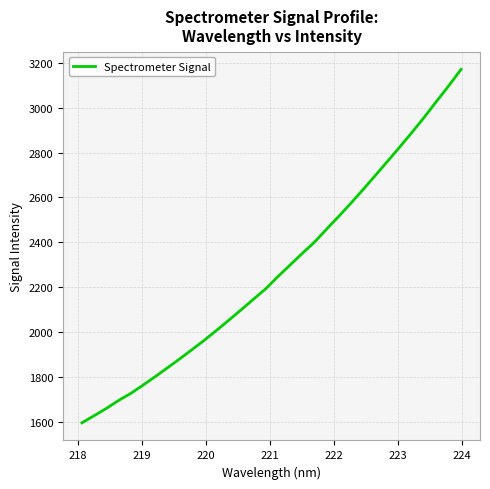

What is the difference between the maximum and minimum values?

1573.2